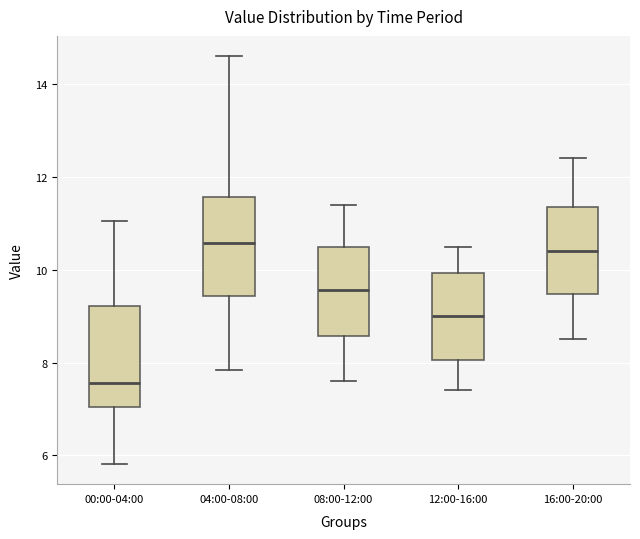

Where is the lower edge of the box for 00:00-04:00 on the y-axis? The values are not printed on the chart, so give them approximately, as read against the axis.

7.0